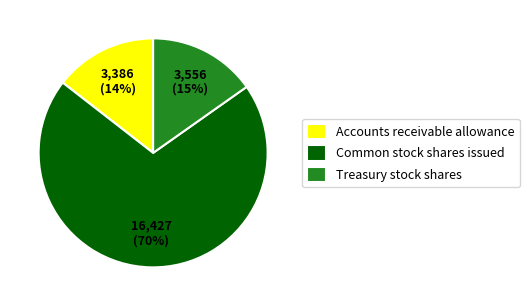

Count the number of slices in the pie.

3